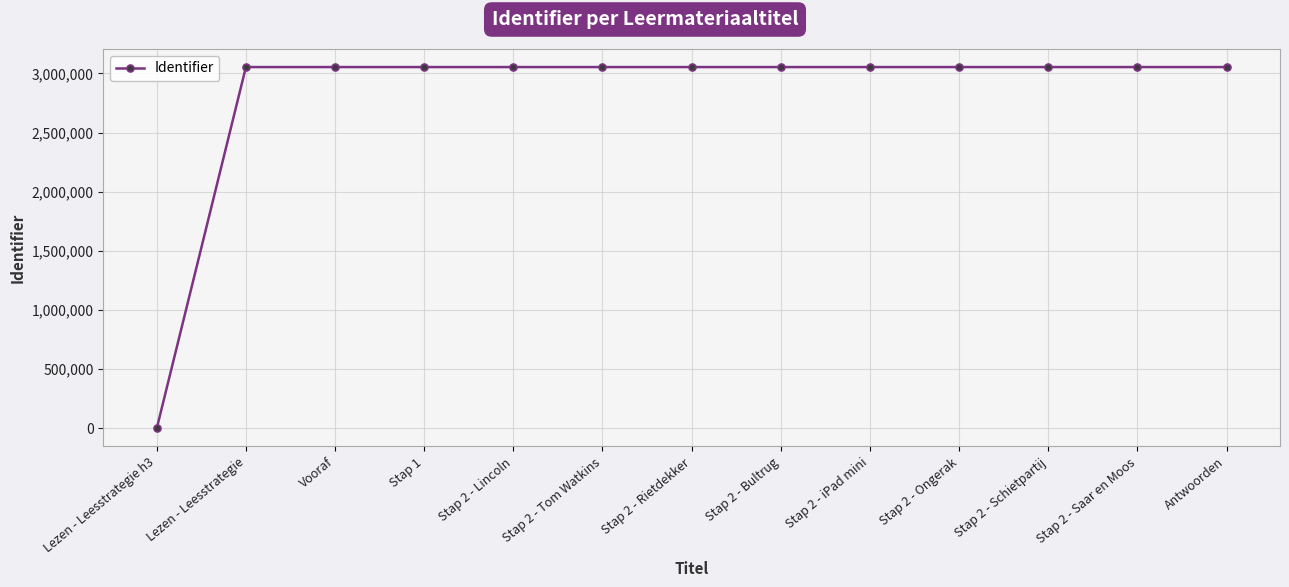

Where is the data nearest to the value 1527036?

Lezen - Leesstrategie